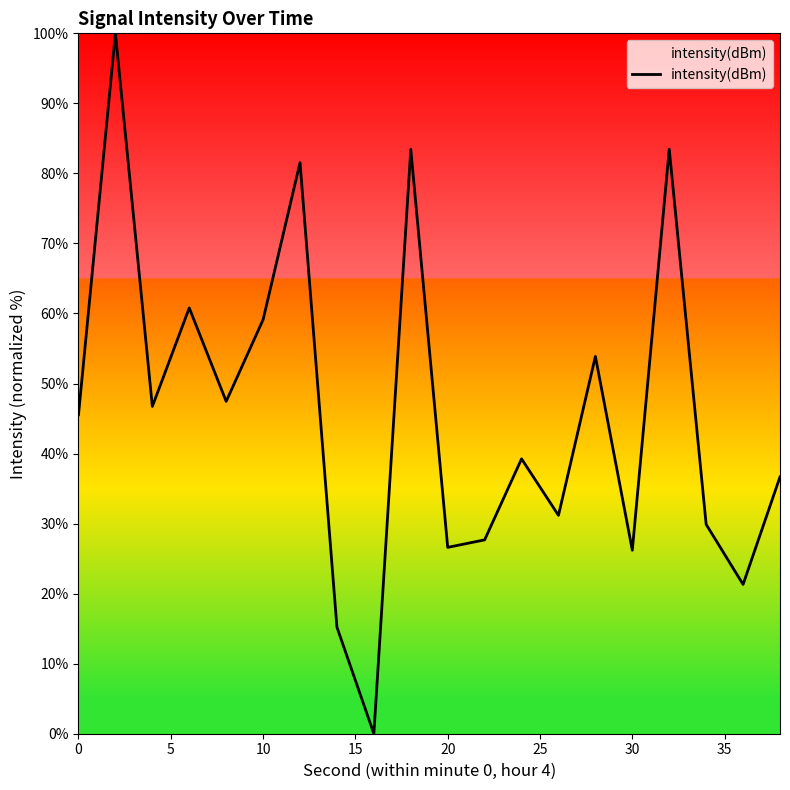

How many values exceed 45?

10